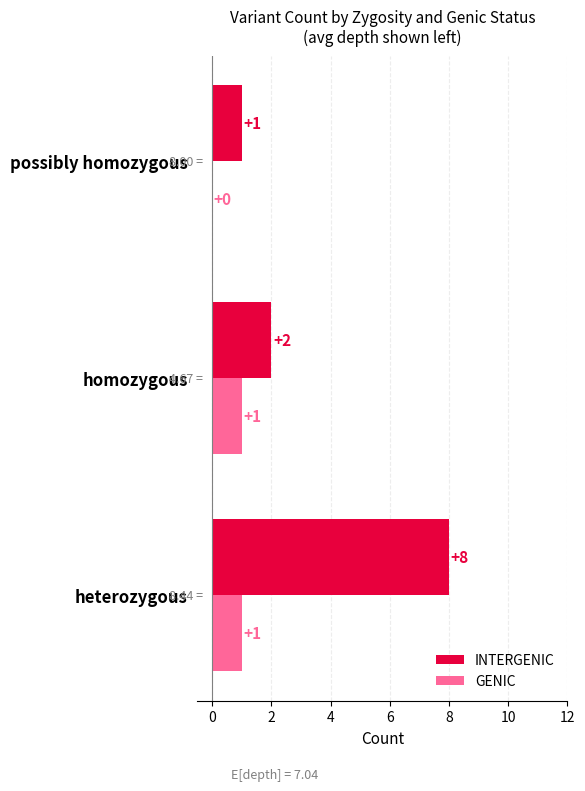

What is the average value of the INTERGENIC series?

4